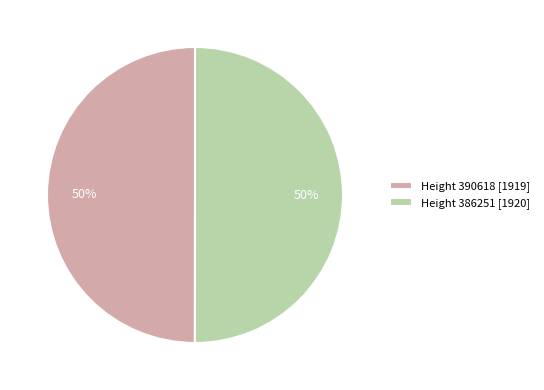

Approximately how many times larger is the value at Height 386251 [1920] compared to Height 390618 [1919]?

1.0